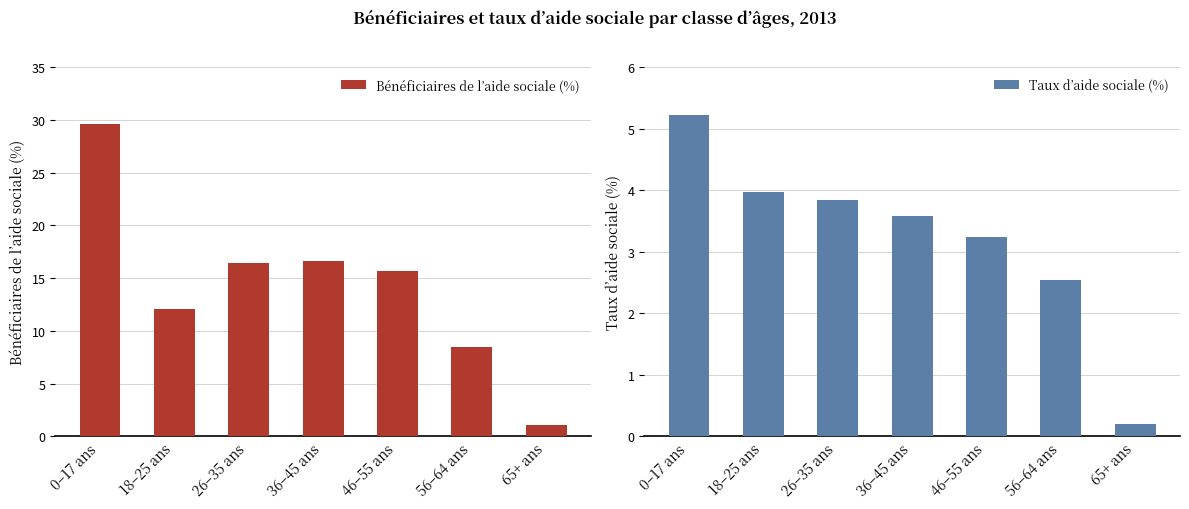

Rank the series at 65+ ans from highest to lowest value.

Bénéficiaires de l’aide sociale (%), Taux d’aide sociale (%)